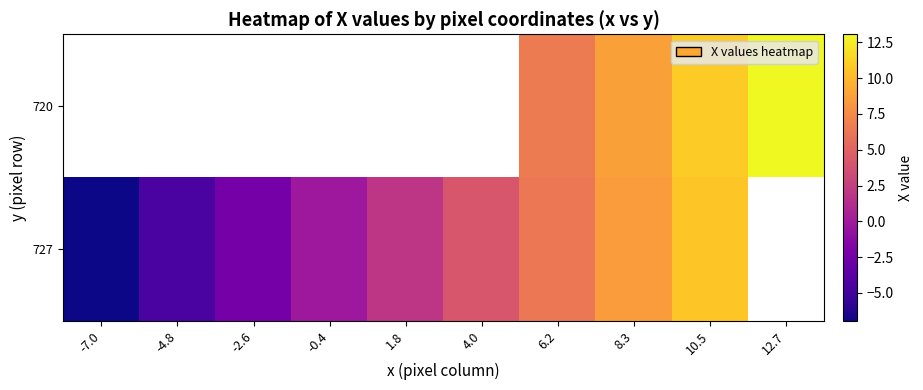

What value does the 727 series have at 4.0?

4.1